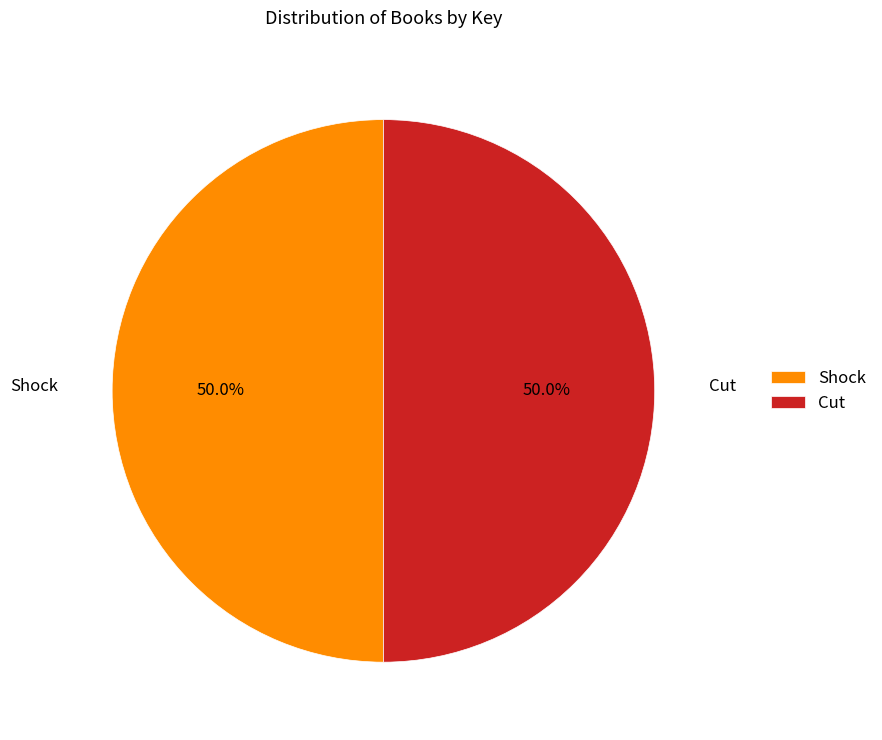

What portion of the pie excludes Shock?

50.0%